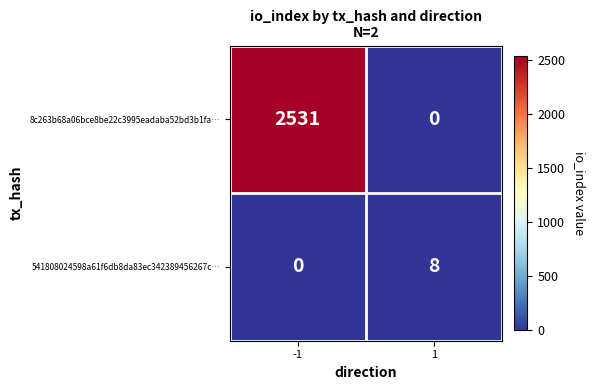

Rank the series at 1 from highest to lowest value.

541808024598a61f6db8da83ec342389456267c…, 8c263b68a06bce8be22c3995eadaba52bd3b1fa…